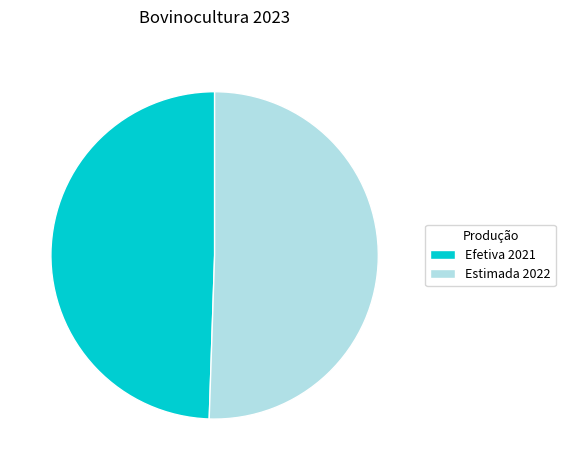

Do Efetiva 2021 and Estimada 2022 together represent more than half of the pie?

Yes